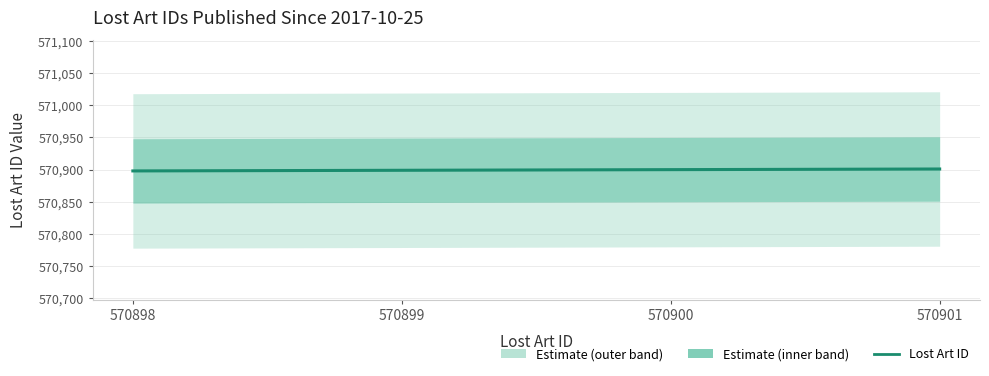

Is it true that the value at 570899 is 212605?

False